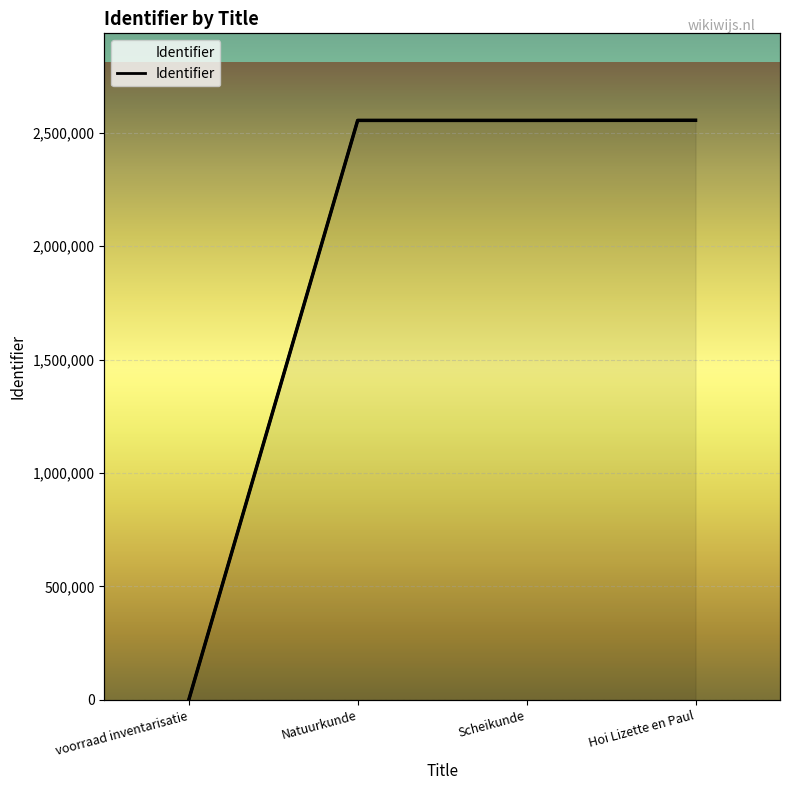

At which label does the data first exceed 2553956?

Hoi Lizette en Paul